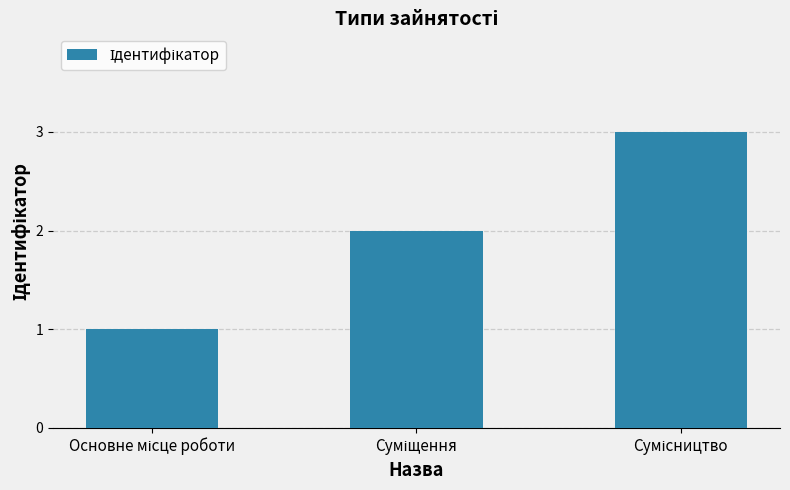

What is the value of the 3rd bar from the left?

3